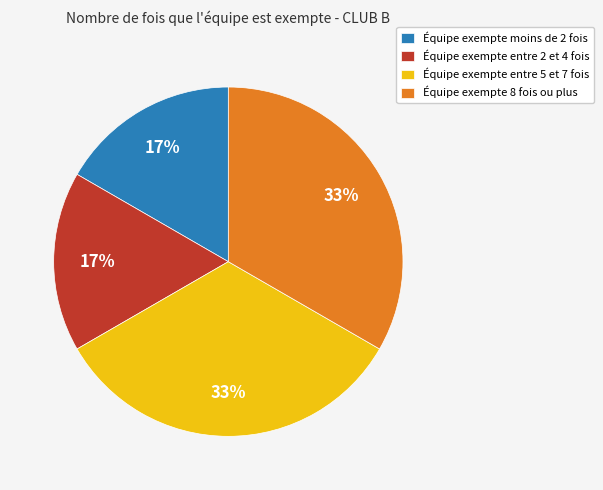

How many segments does this pie chart have?

4